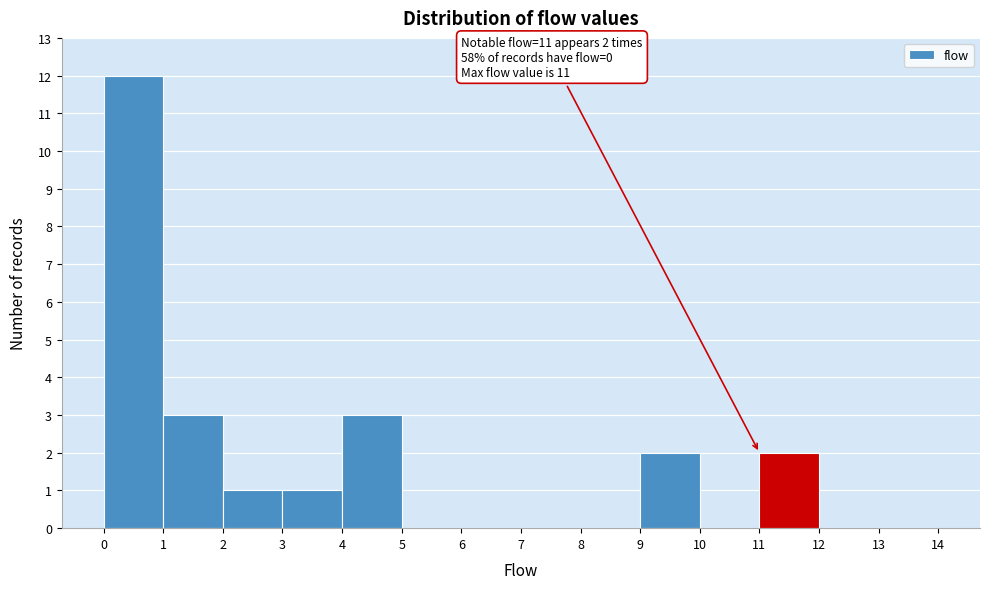

Which range on the x-axis has the tallest bar?

0 to 1